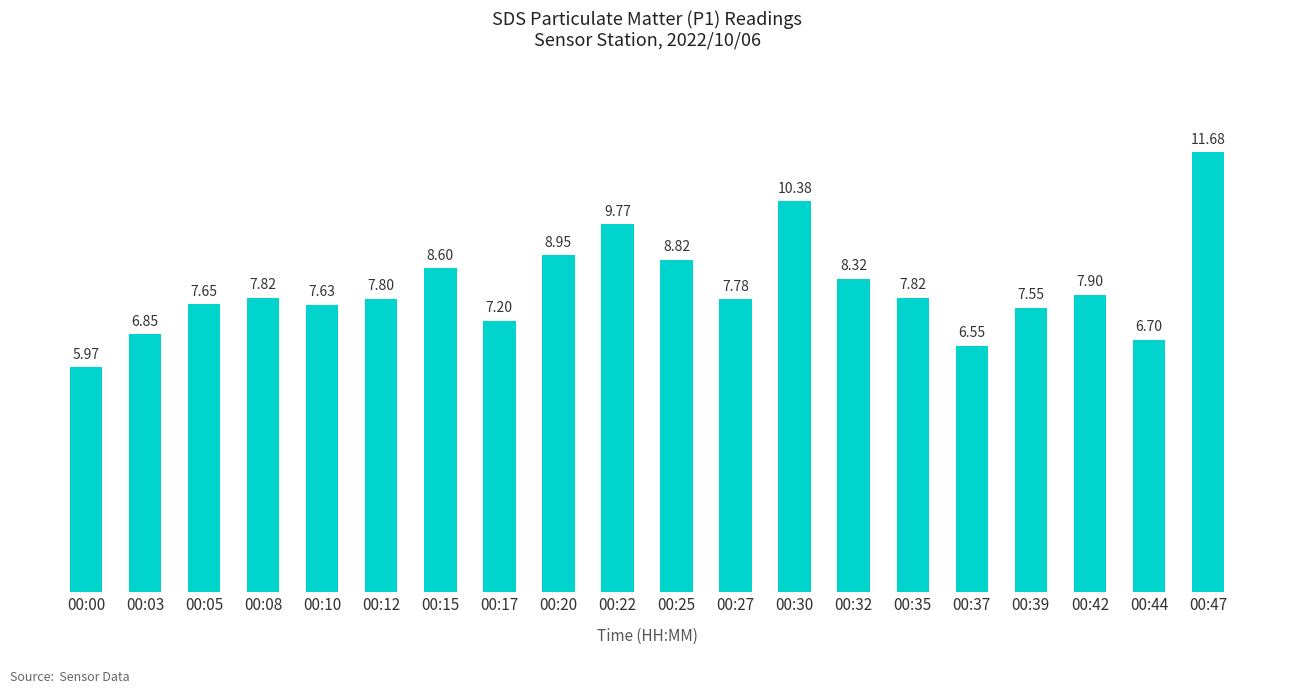

What is the value of the 8th bar from the left?

7.2